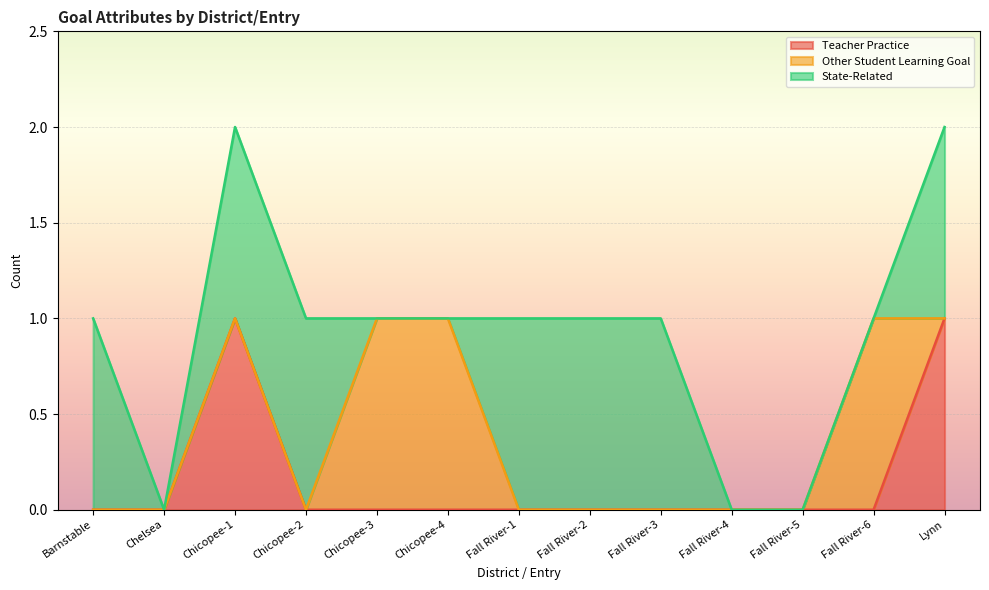

Between which two adjacent categories do State-Related and Other Student Learning Goal first intersect?

Chicopee-2 and Chicopee-3